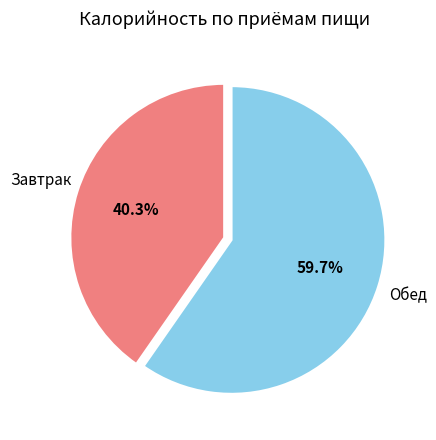

To the nearest percent, what is the difference between the largest and smallest slice percentages?

19%